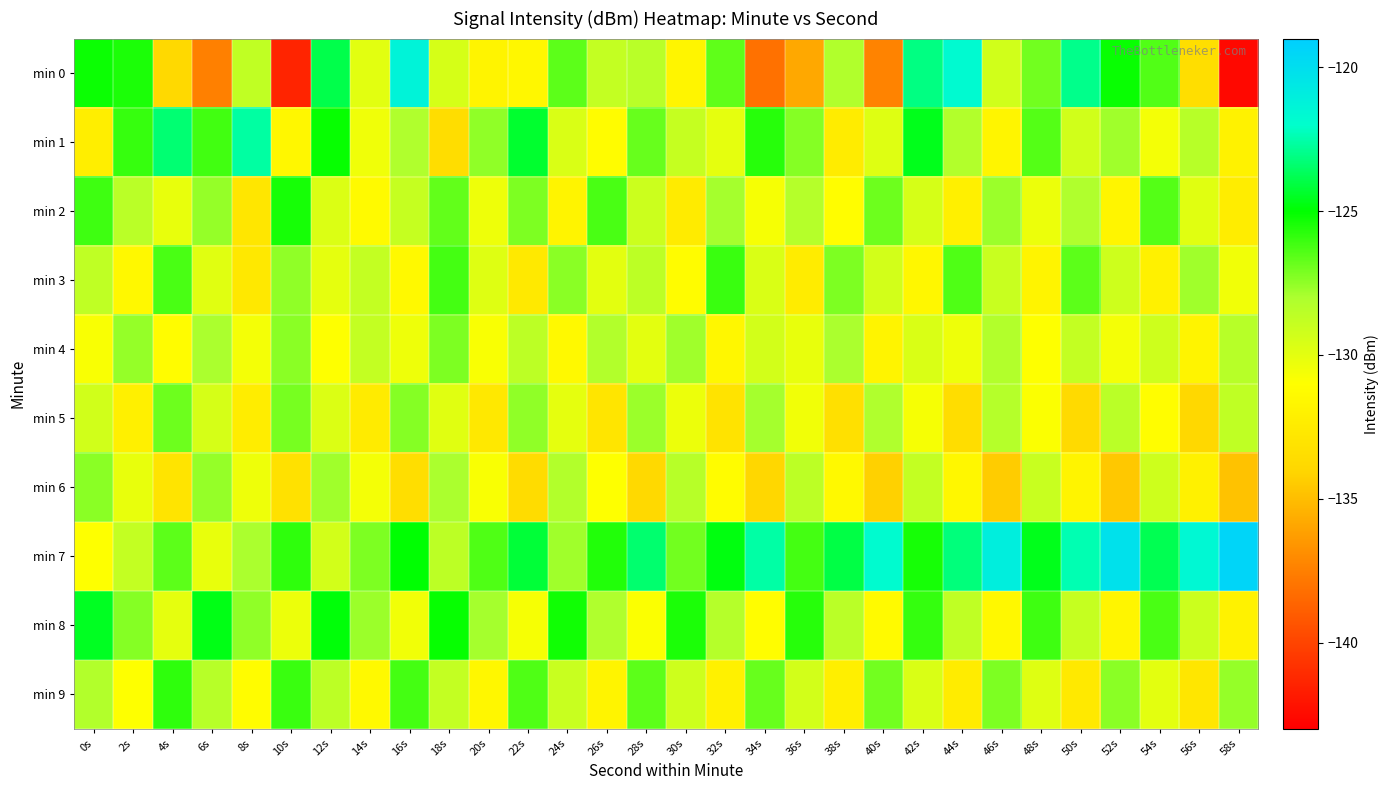

Which label corresponds to the largest value in the chart?

58s